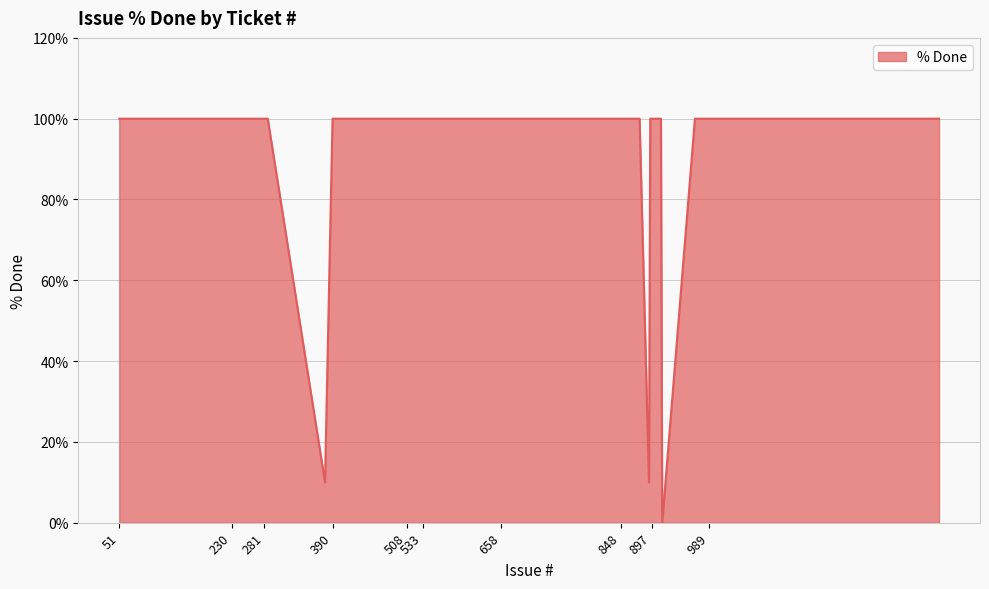

What is the difference between the maximum and minimum values?

100